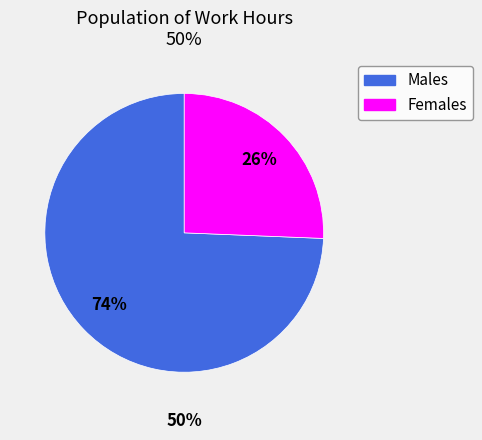

Is Sun the majority of the pie?

No